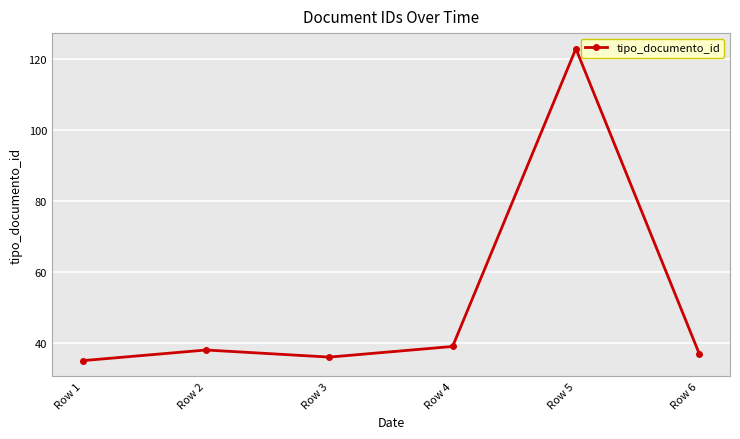

The value at Row 2 is 38. True or false?

True